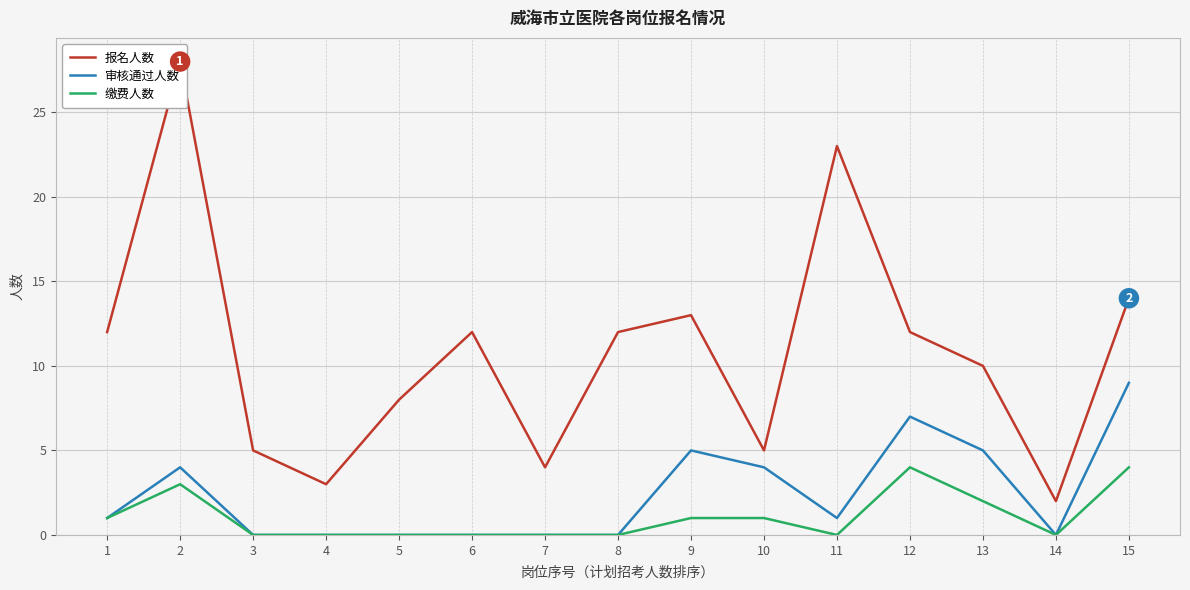

Count the number of categories in the chart.

15